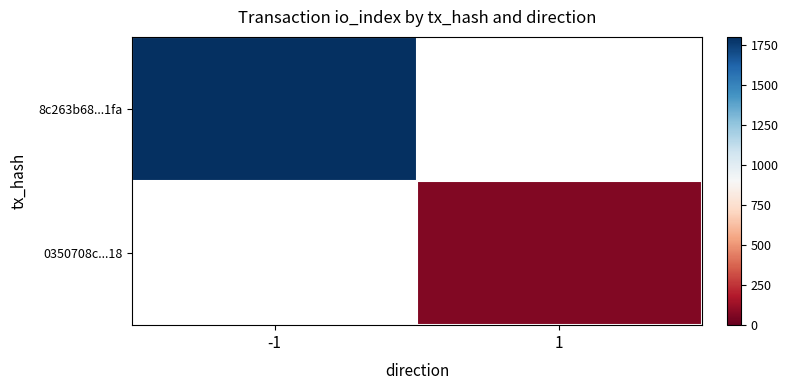

Which series has the largest range (max minus min)?

8c263b68...1fa